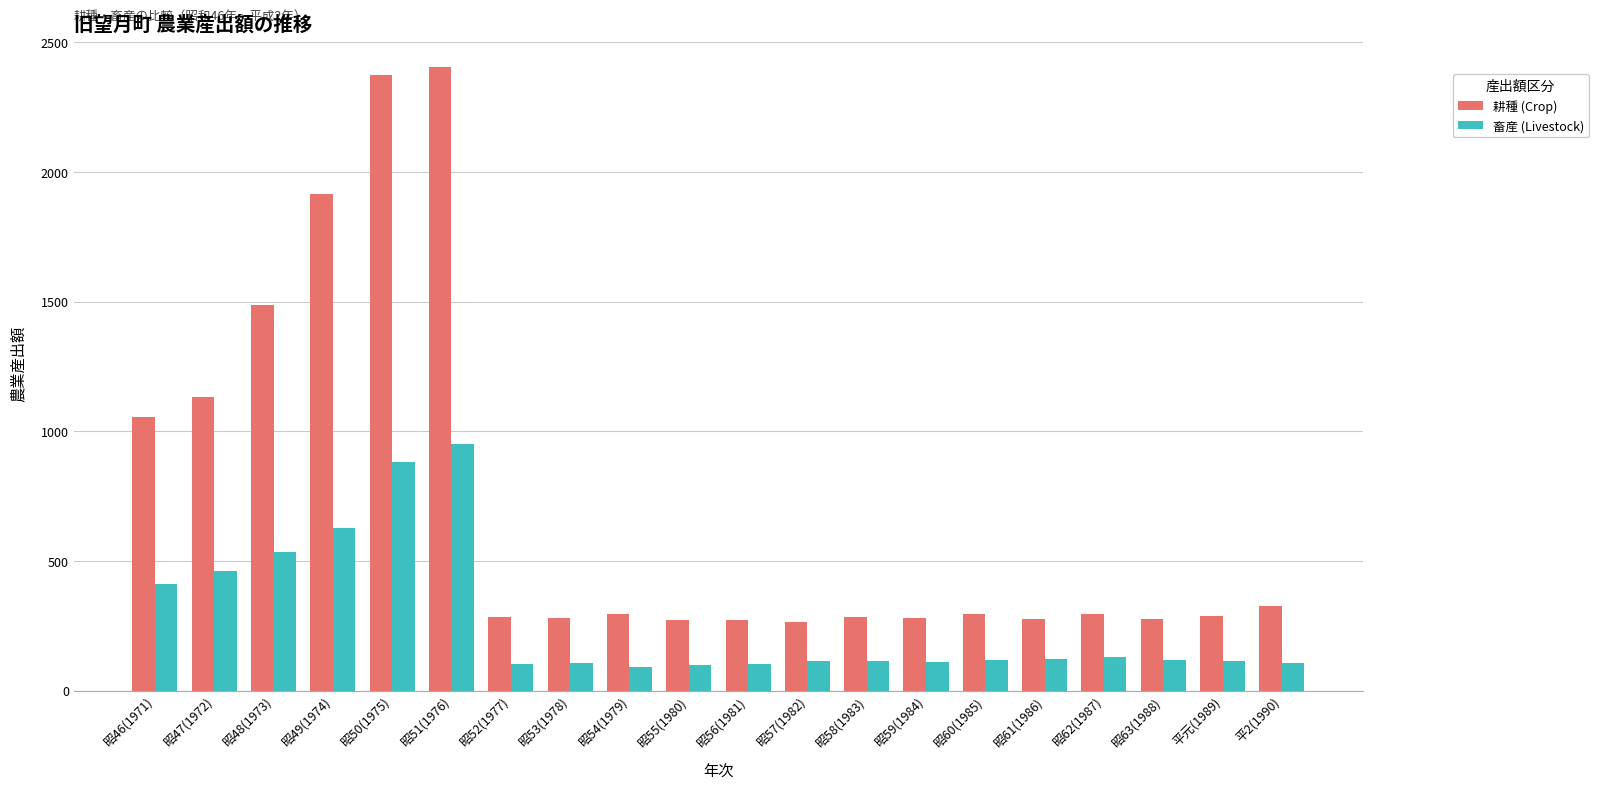

List the series in order of their peak value, lowest first.

畜産 (Livestock), 耕種 (Crop)